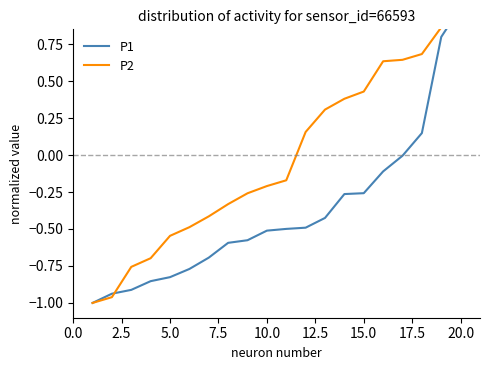

True or false: P1 has more than 0 interior local peaks.

False